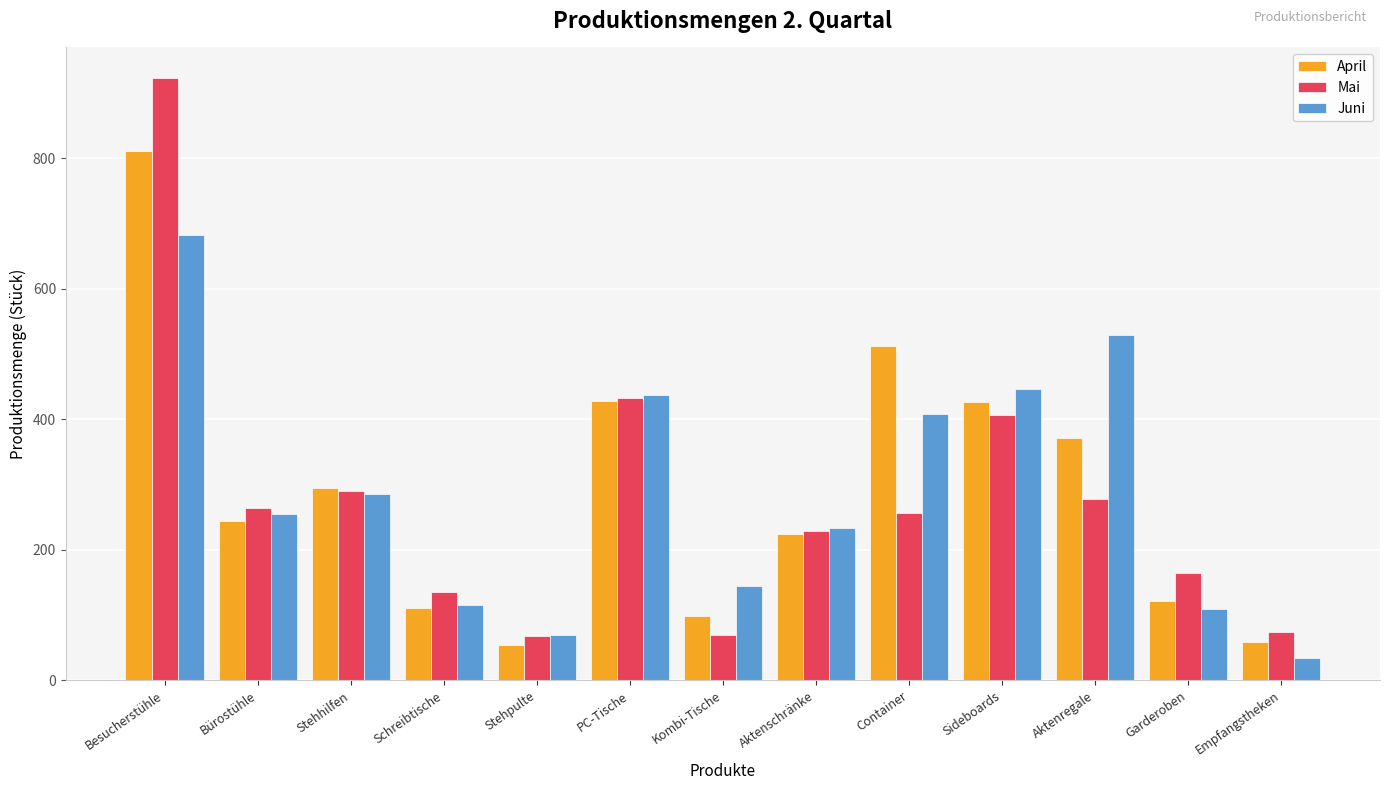

At how many categories does at least one series exceed 189?

8